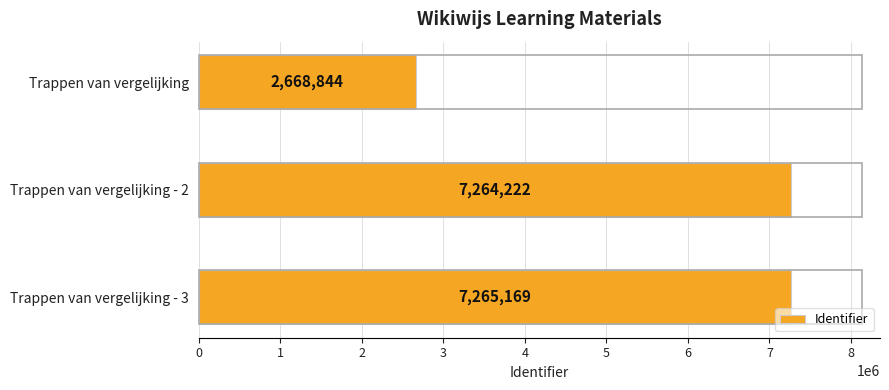

What value does the data have at Trappen van vergelijking, to the nearest 50?

2668850